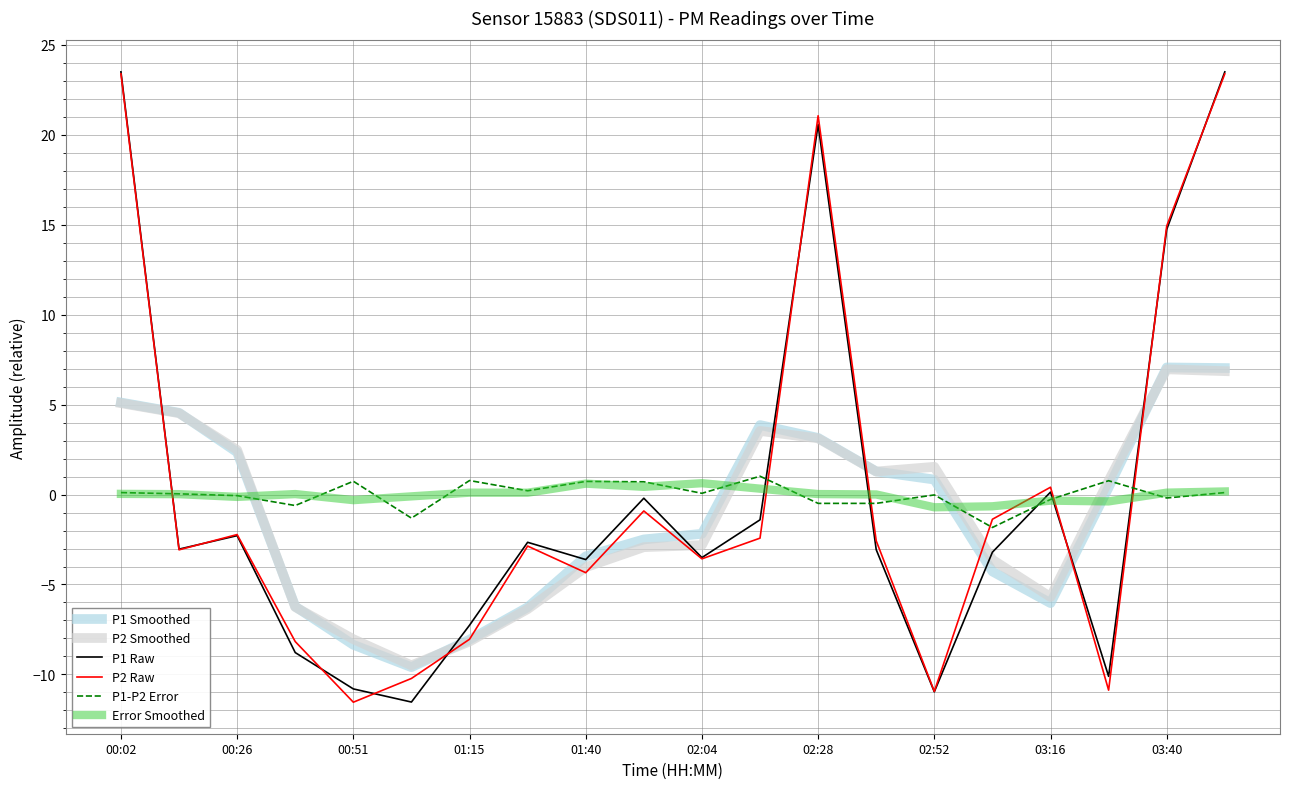

What is the maximum value for P2 Smoothed?

7.0